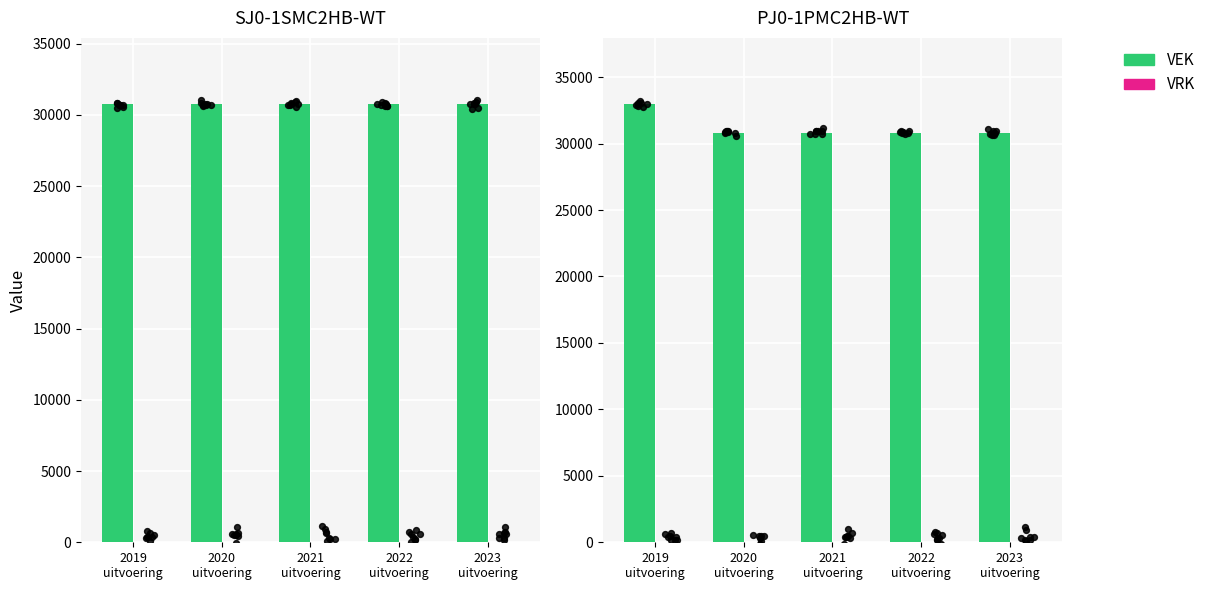

Which series contains the highest Y value?

VEK